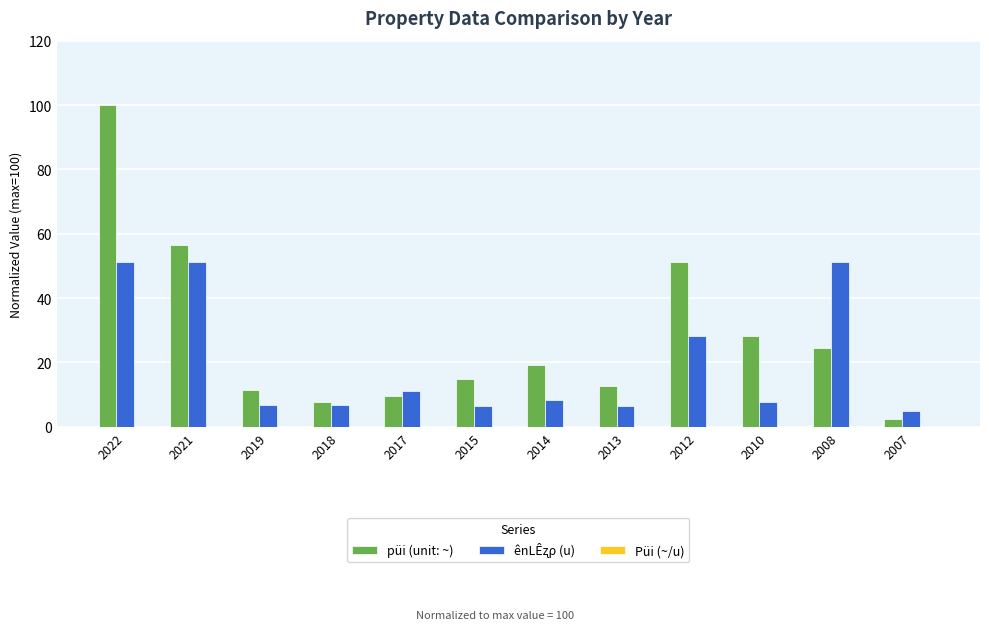

At which category is the sum across all series the highest?

2022